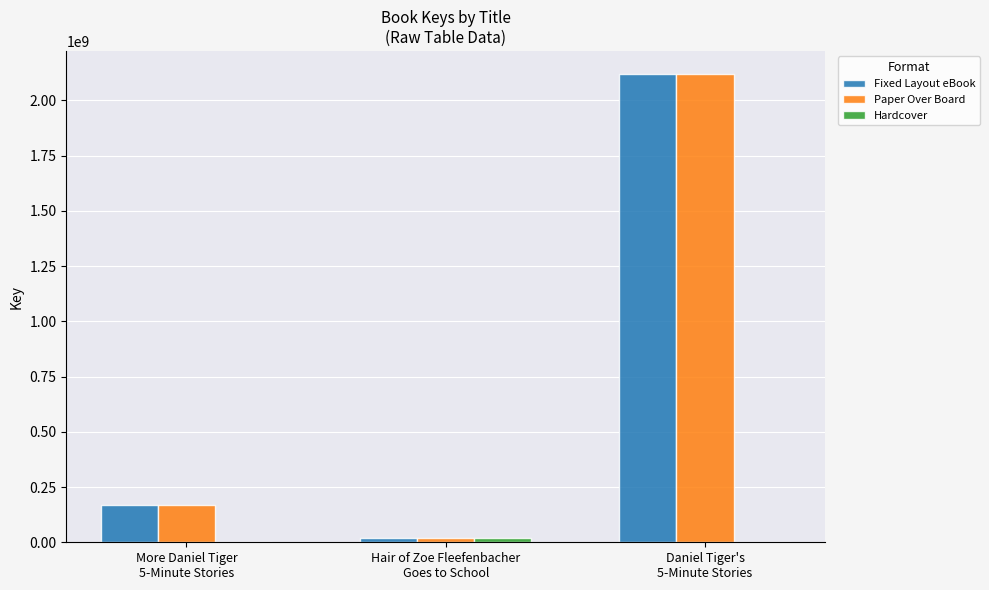

What is the maximum value for Fixed Layout eBook?

2117327448